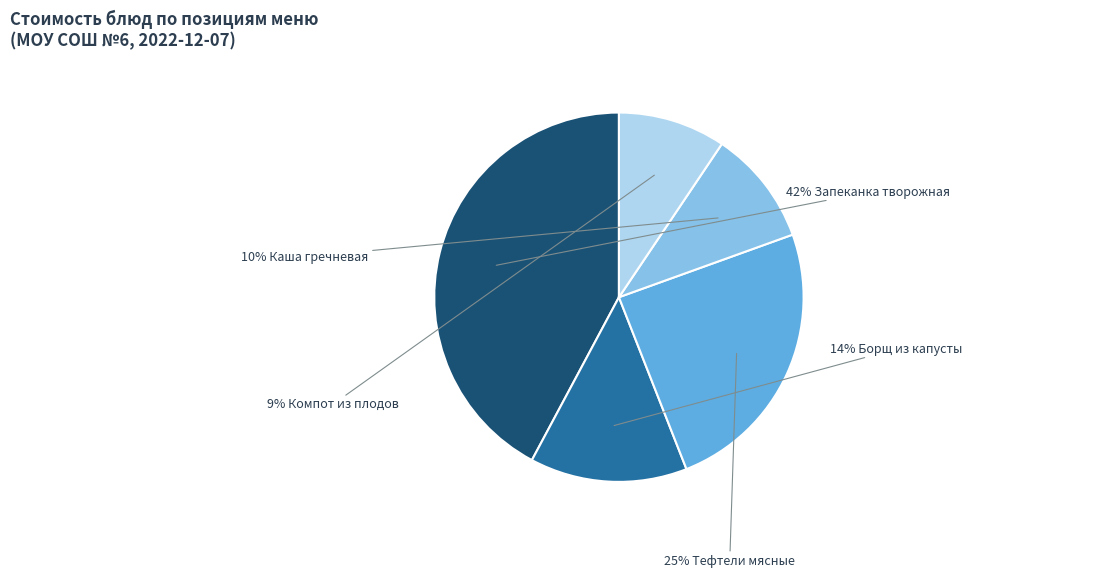

To the nearest percent, what is the difference between the largest and smallest slice percentages?

33%